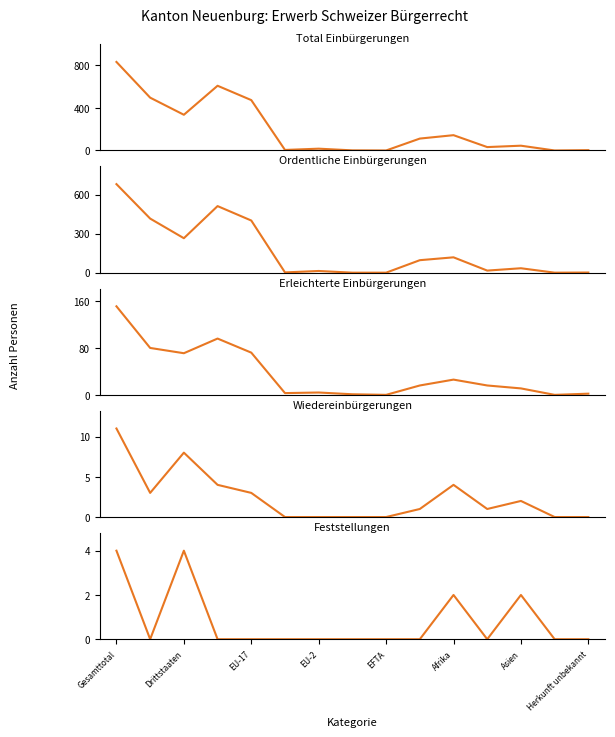

How many values in the Total Einbürgerungen series exceed 45?

7